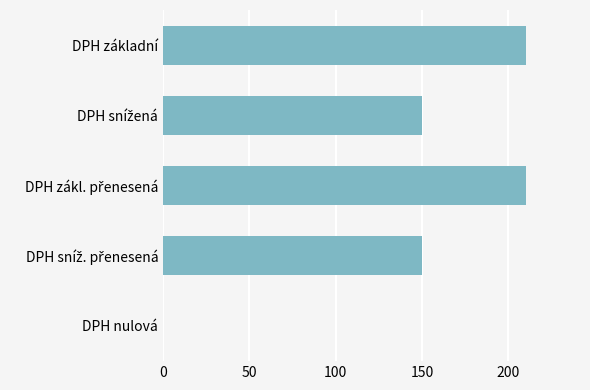

The chart shows a value of 136 at DPH nulová. True or false?

False